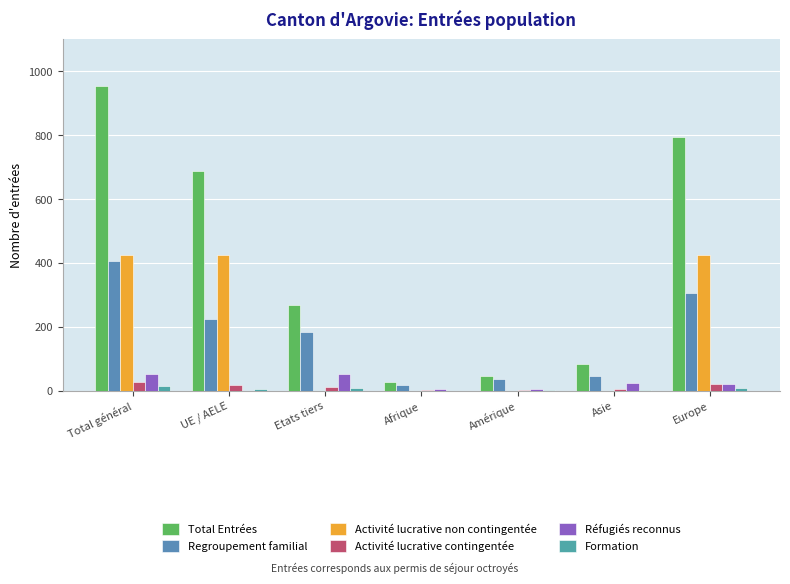

How many categories are shown in the chart?

7